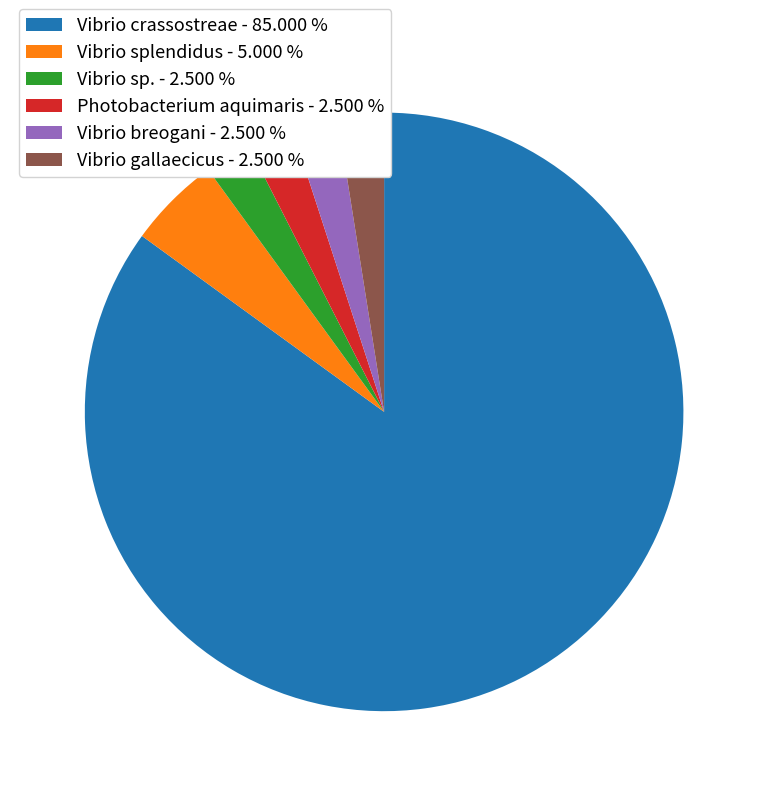

Count the number of slices in the pie.

6